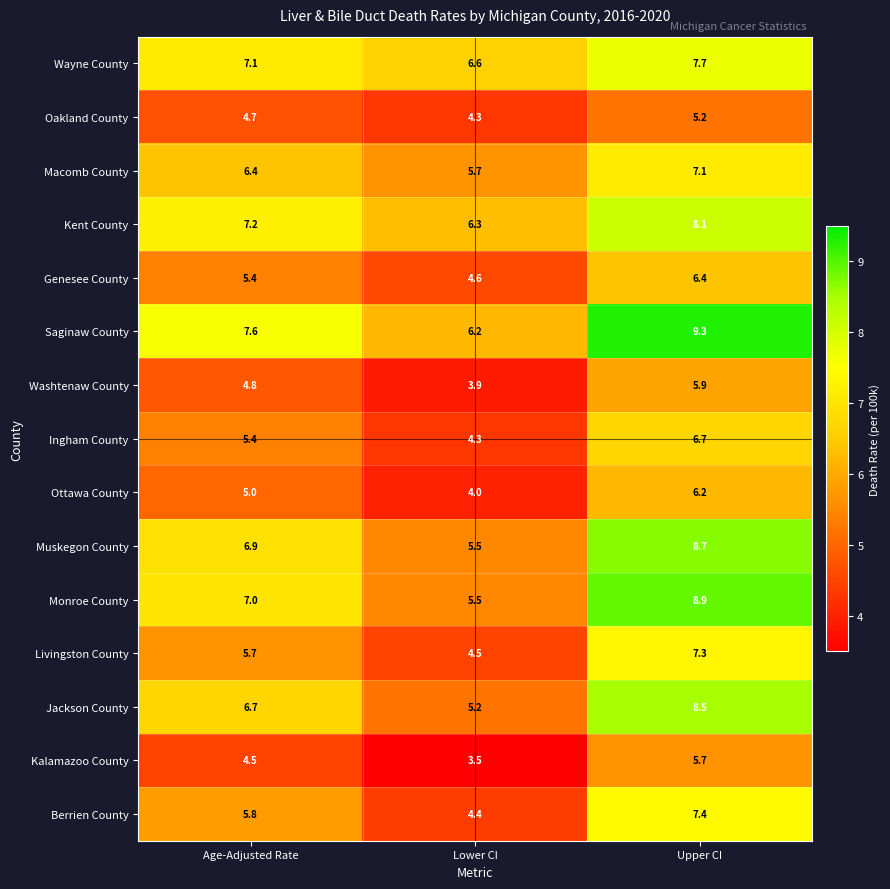

What is the lowest value of the Livingston County series?

4.5